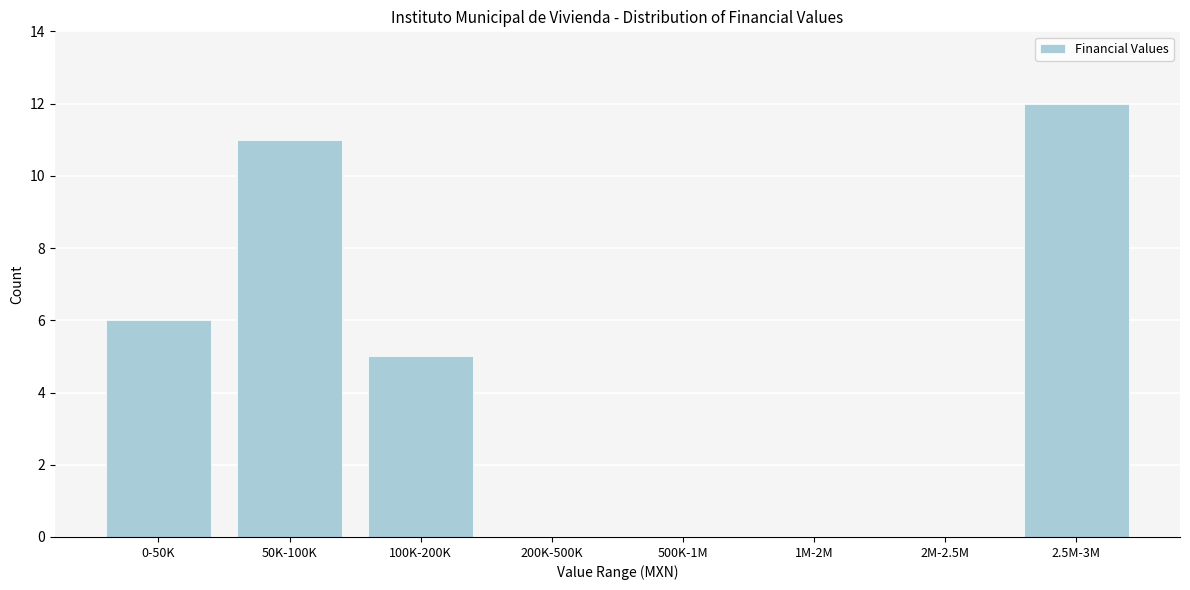

Reading right to left, list all the values displayed in this chart.

2.5M-3M=12	2M-2.5M=0	1M-2M=0	500K-1M=0	200K-500K=0	100K-200K=5	50K-100K=11	0-50K=6